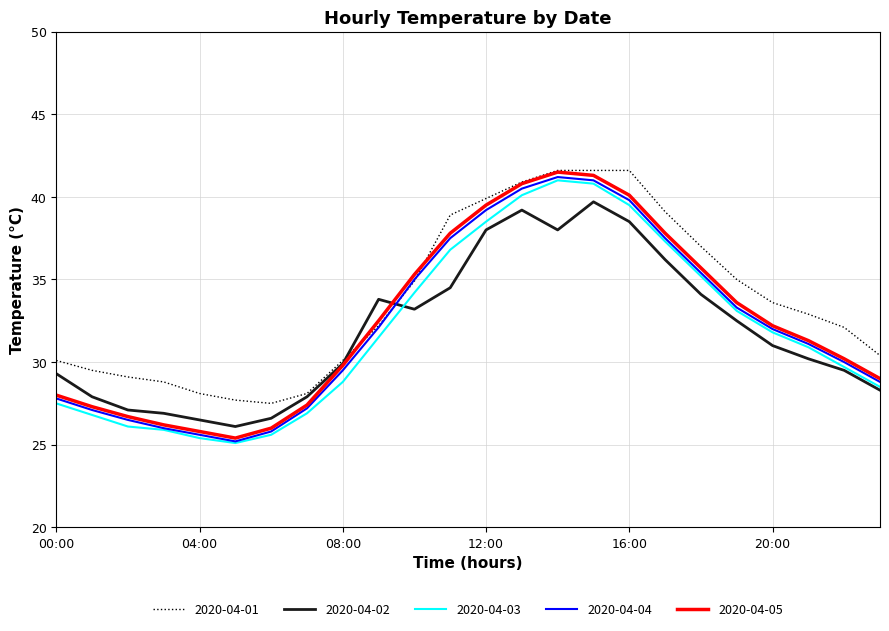

What is the highest value of the 2020-04-03 series?

41.0